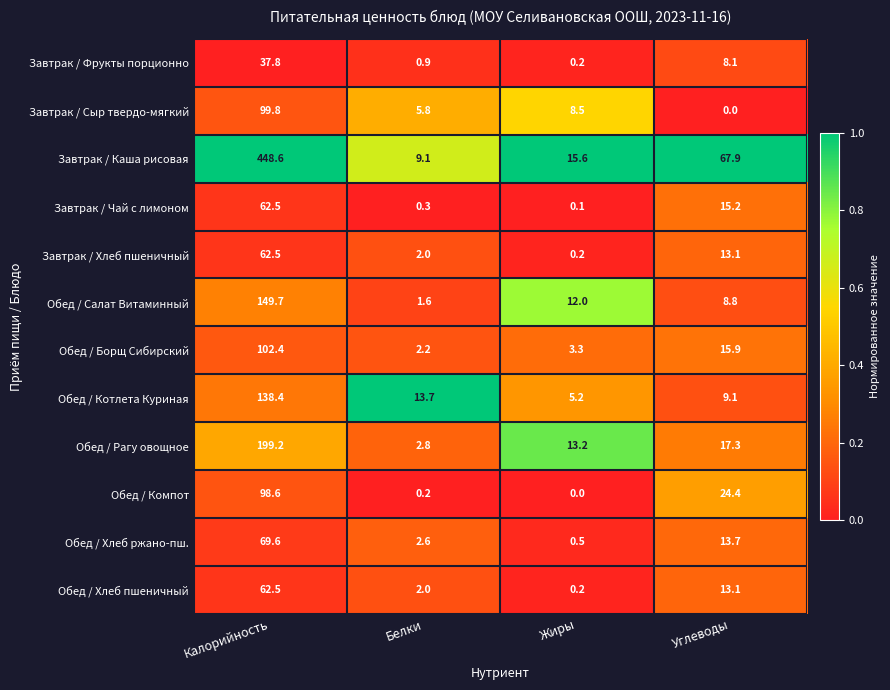

How many categories are shown in the chart?

4